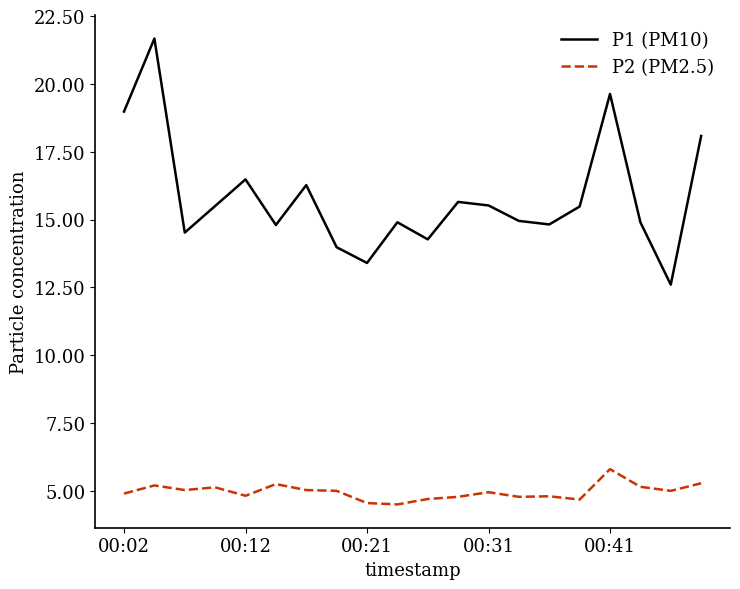

Which series has the largest range (max minus min)?

P1 (PM10)